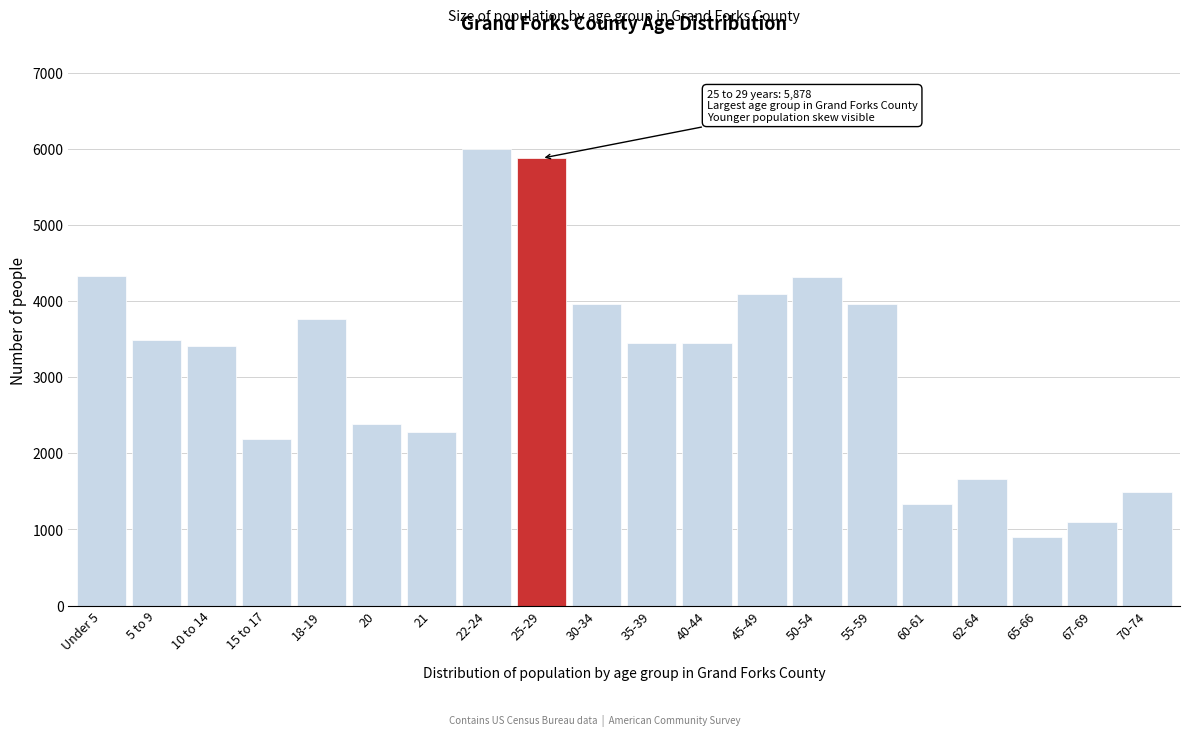

Approximately how many times larger is the value at 22-24 compared to Under 5?

1.4